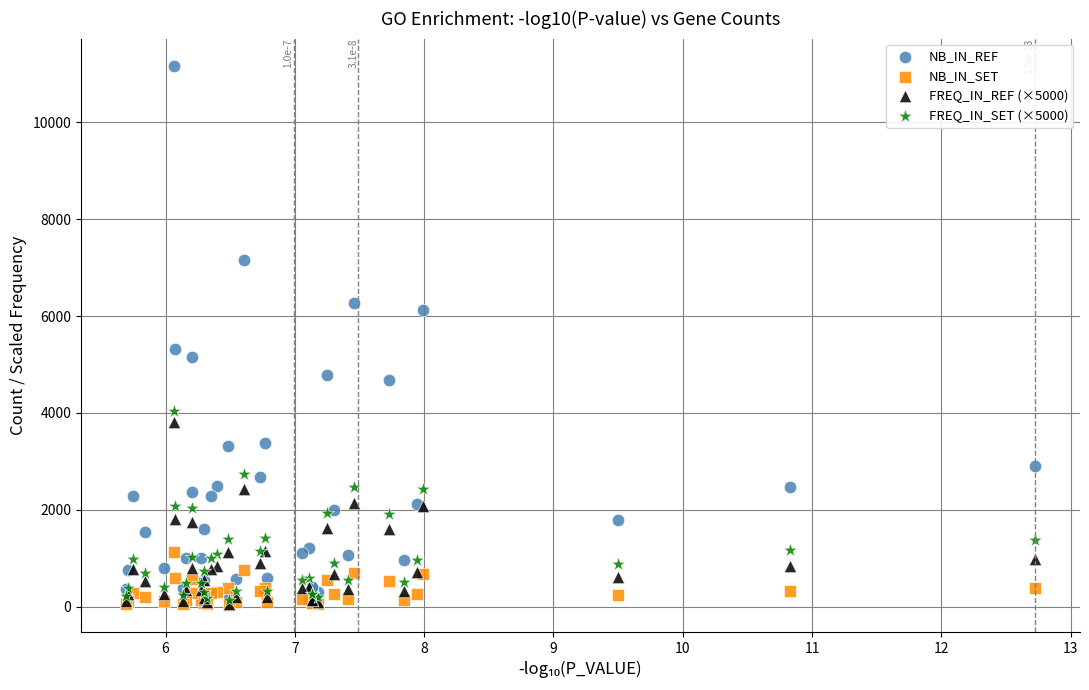

Across all series, what Y value is closest to 5603?

5310.0